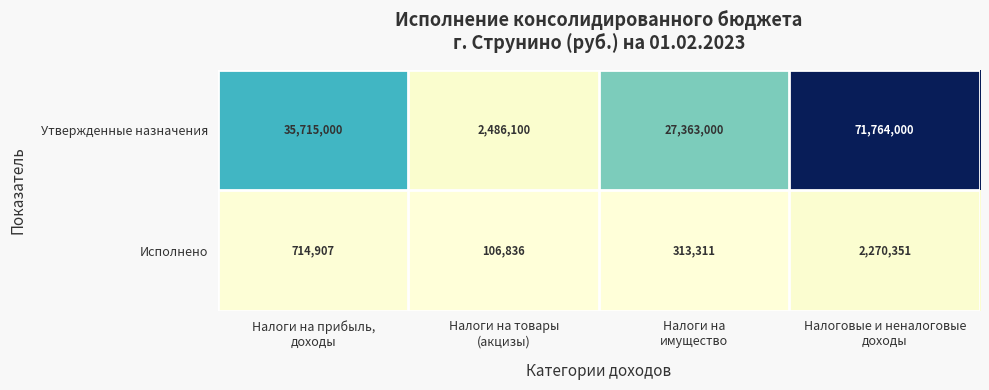

At which category does the chart reach its minimum across all series?

Налоги на товары
(акцизы)